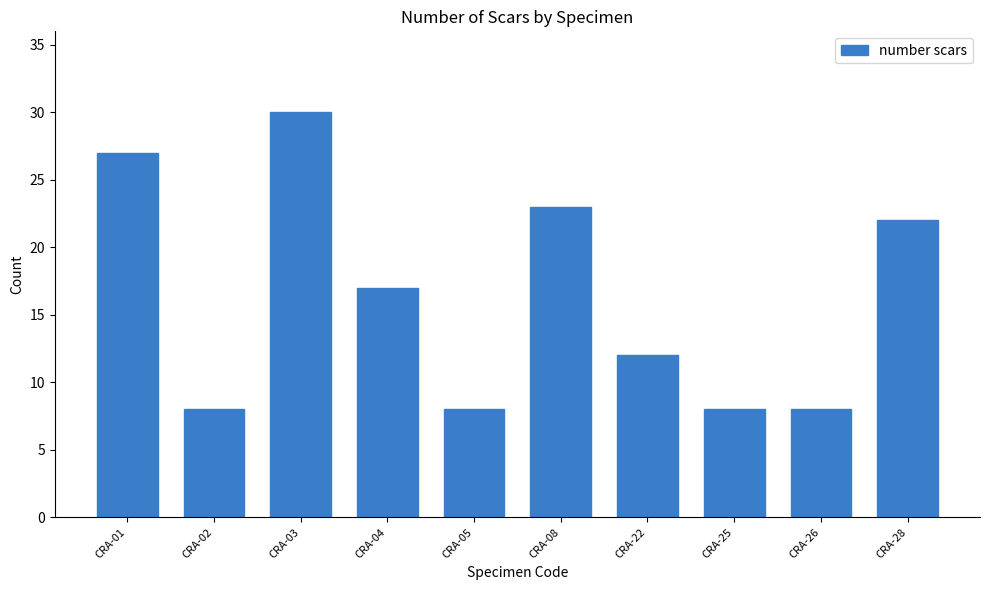

What is the sum of the values at CRA-03 and CRA-26?

38